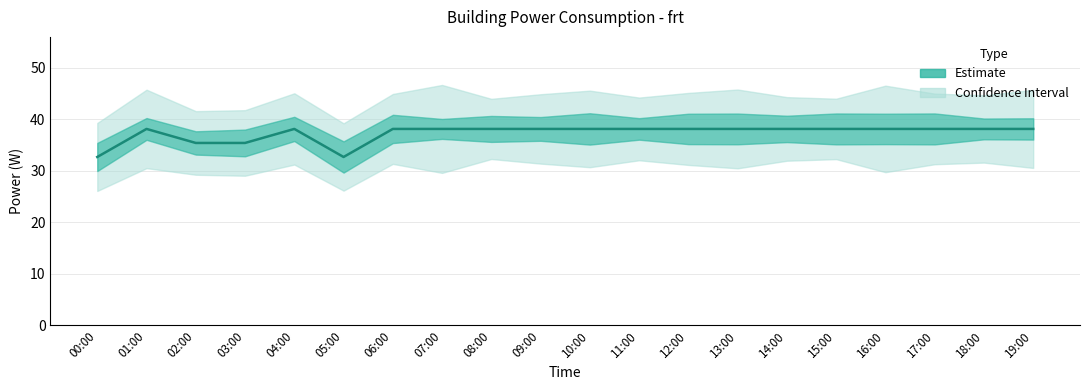

Where is the first local maximum?

01:00